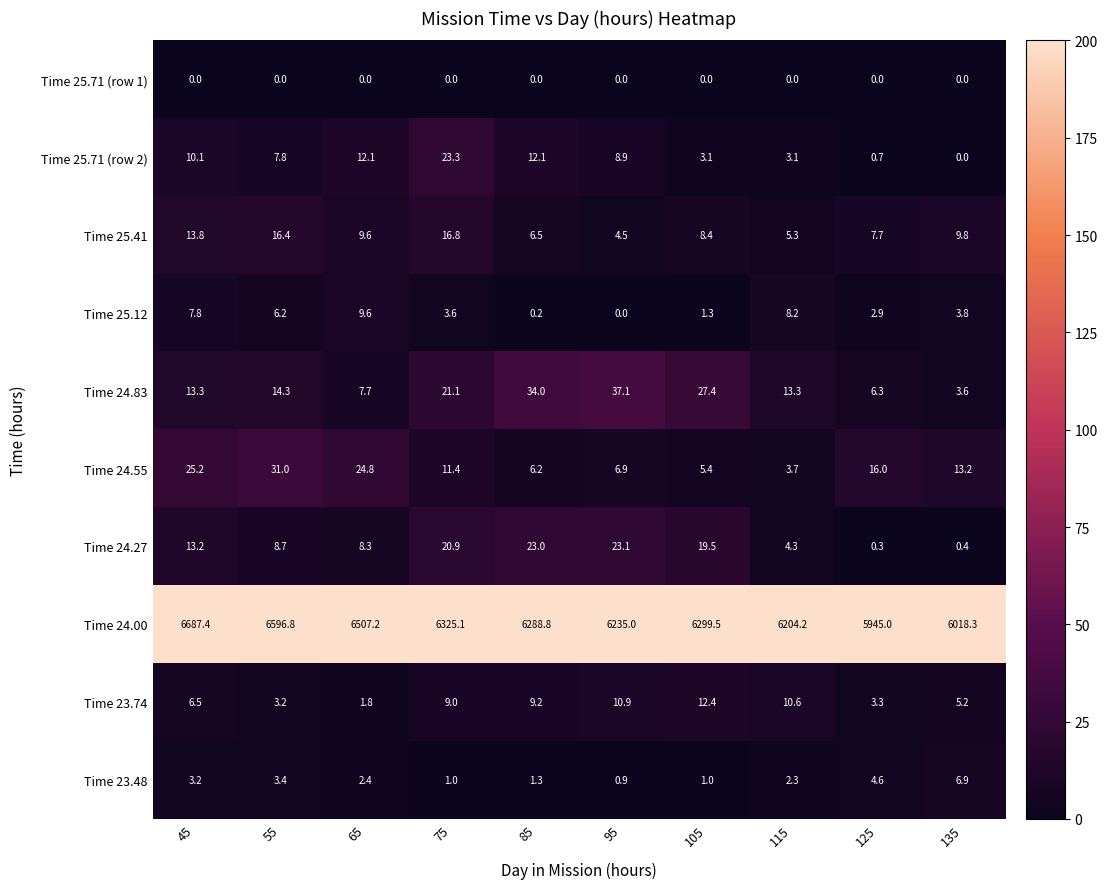

What is the total value across all series at 45?

6780.5